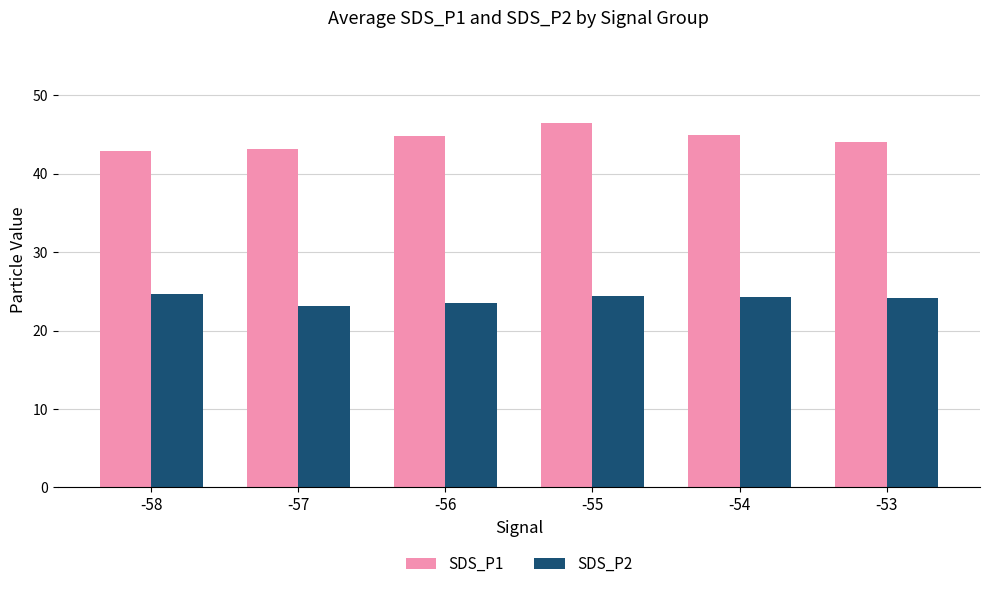

What is the sum of all SDS_P1 values?

266.0